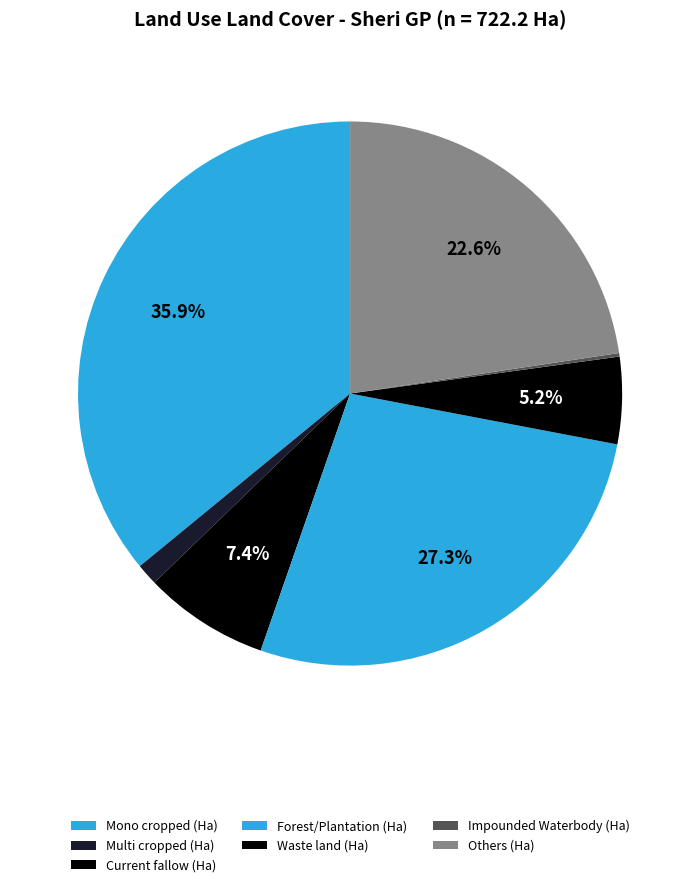

Count the number of slices in the pie.

7